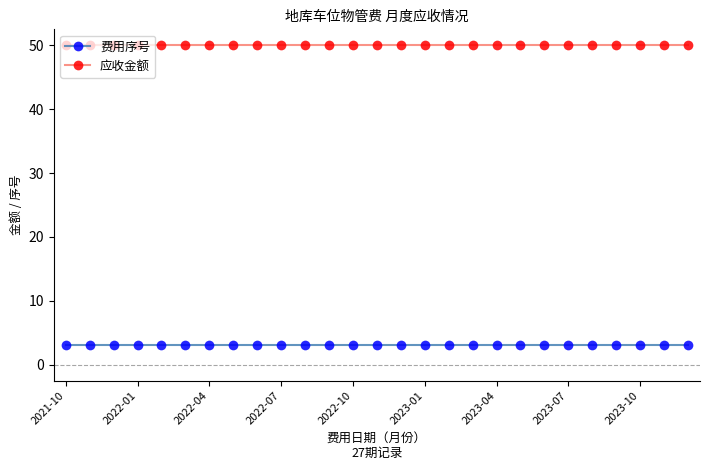

What is the value of the 费用序号 point at the 17th from the left?

3